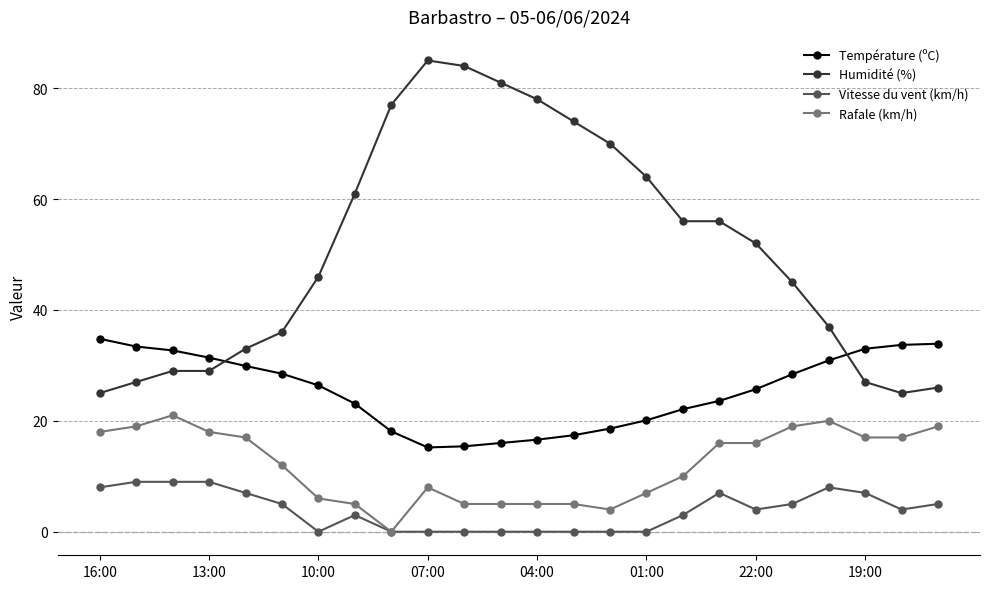

Which series has the largest total across all categories?

Humidité (%)